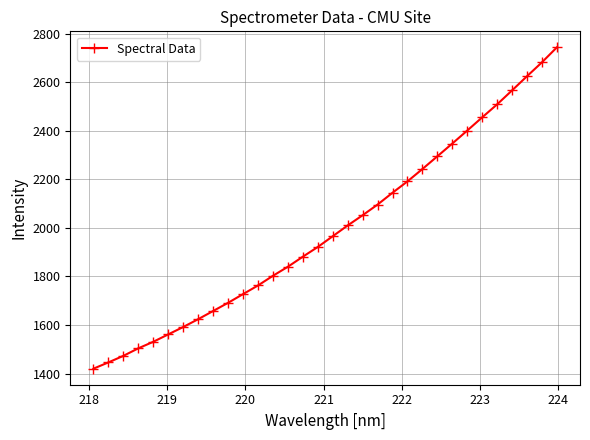

True or false: the data has more than 2 interior local peaks.

False